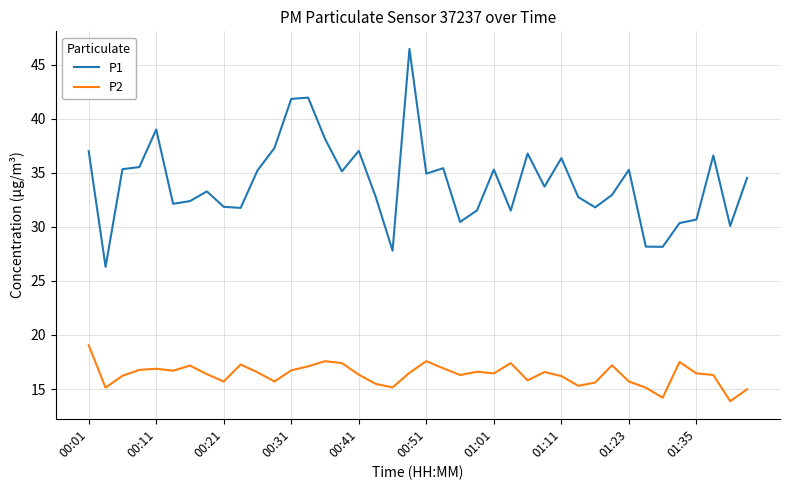

Which series has the largest range (max minus min)?

P1